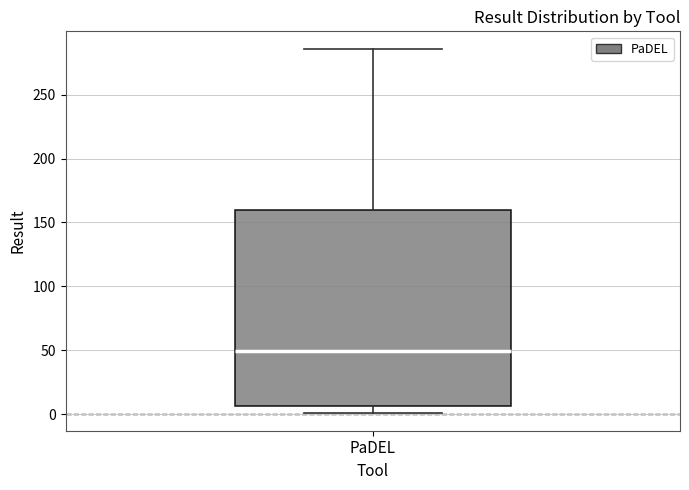

Where does the lower whisker of the box for PaDEL end on the y-axis? The values are not printed on the chart, so give them approximately, as read against the axis.

0